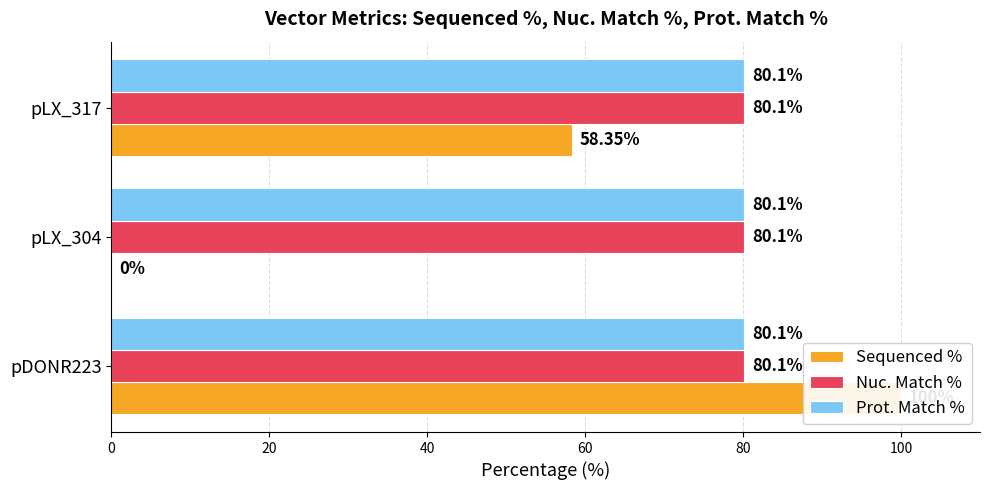

Is the value of Prot. Match % at 40 greater than the value of Sequenced % at 40?

No